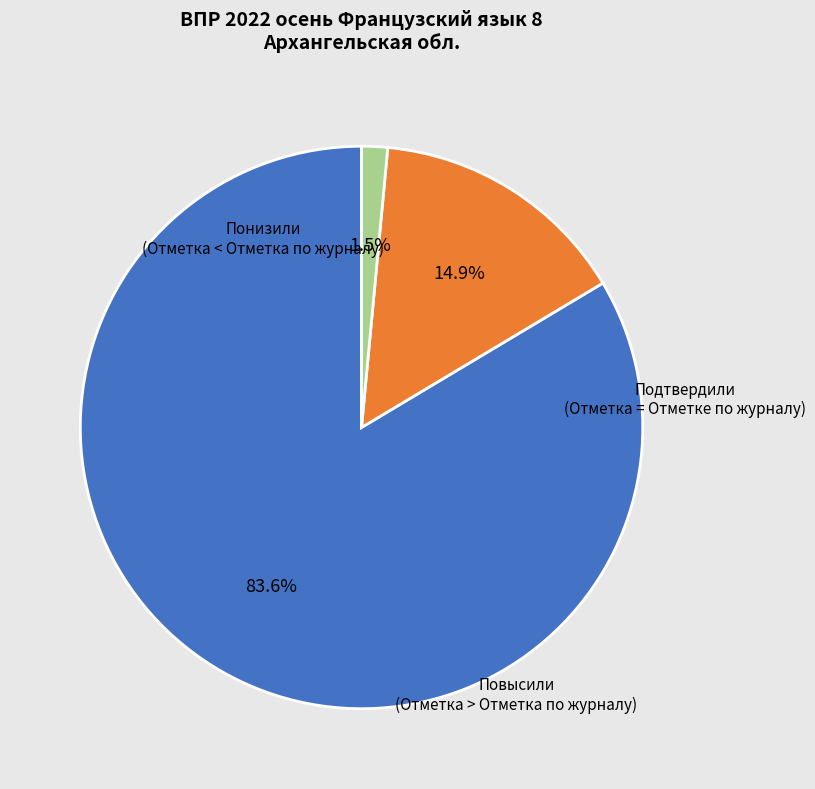

Which category has the smallest portion of the pie?

Повысили